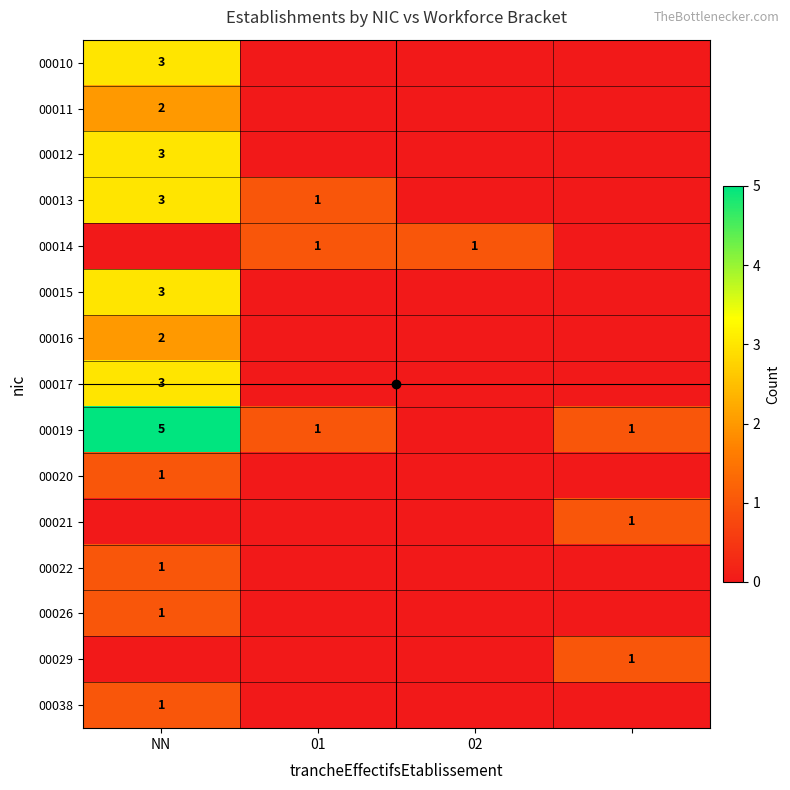

The 00014 series shows 1 at 02. True or false?

True